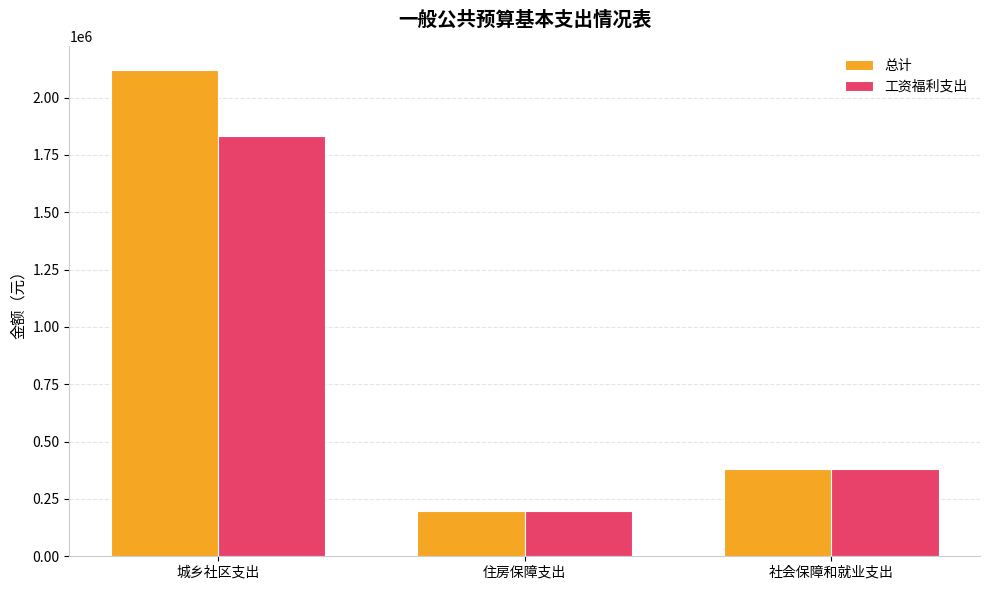

Where does the 总计 series first go above 378956?

城乡社区支出